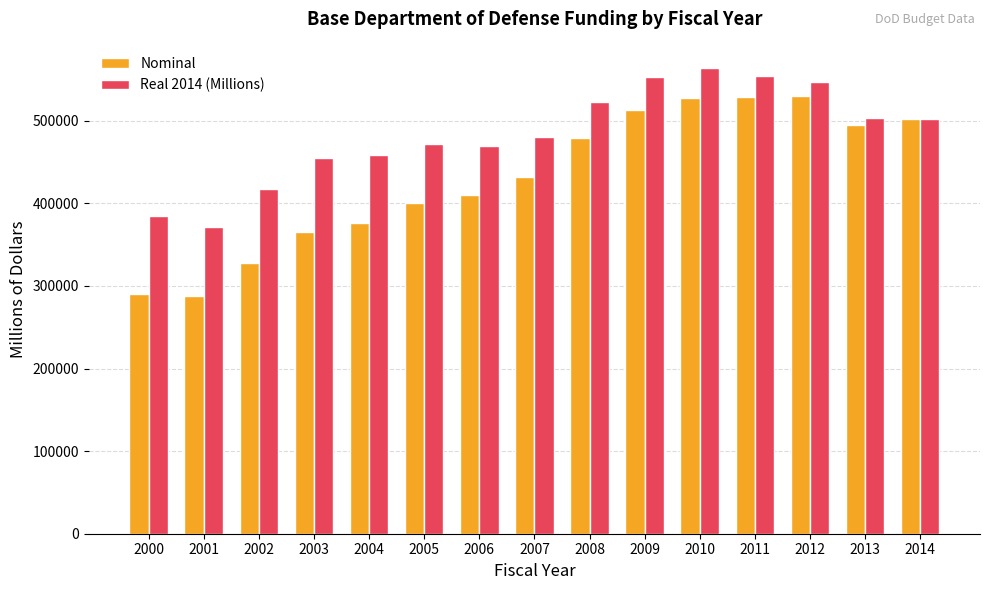

At which label does Real 2014 (Millions) reach its minimum?

2001